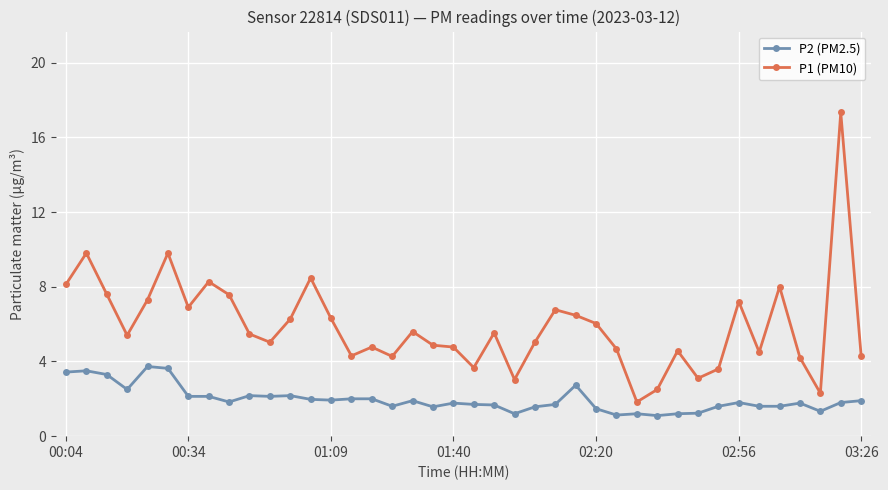

Rank the series by their average value, from lowest to highest.

P2 (PM2.5), P1 (PM10)